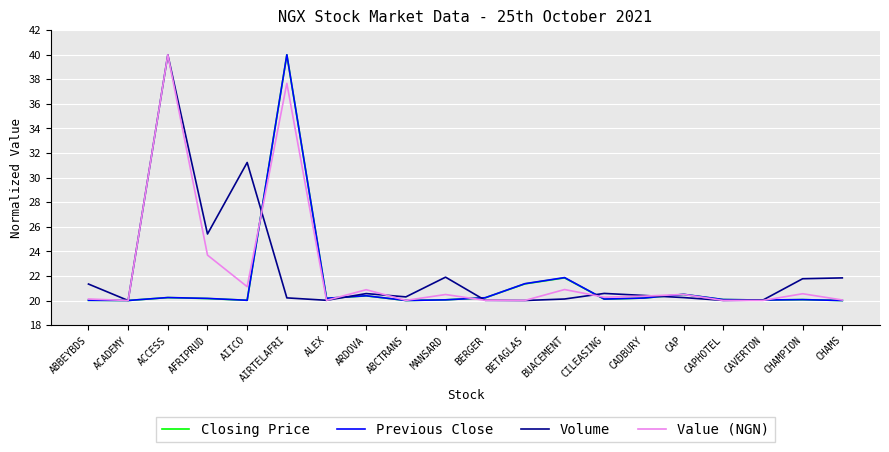

What is the spread (max minus min) of values at ABCTRANS?

0.3